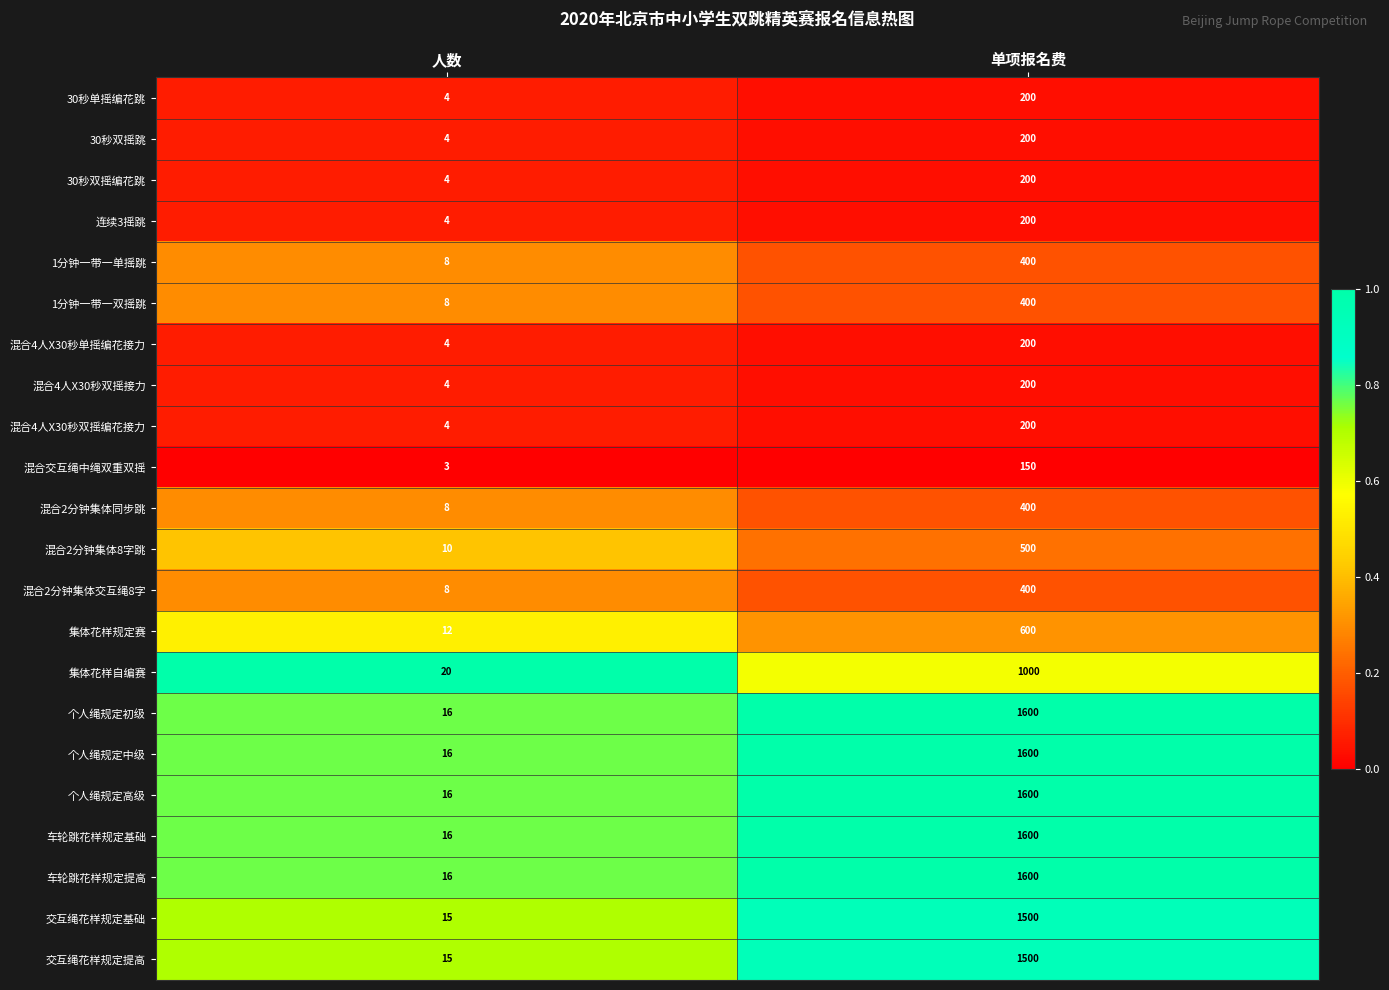

List the labels in order of 车轮跳花样规定基础 value, smallest first.

人数, 单项报名费